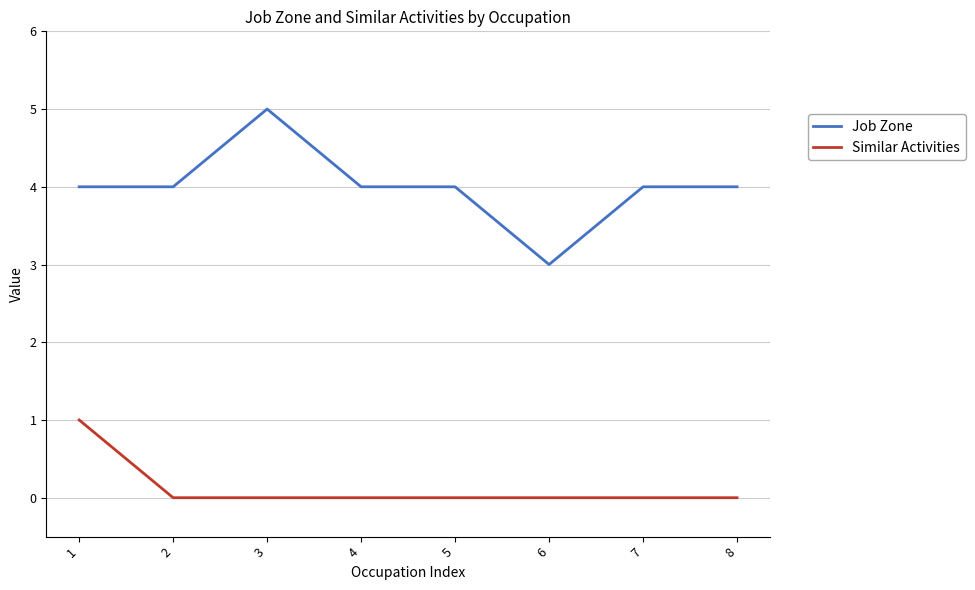

Where is the first local maximum for Job Zone?

3